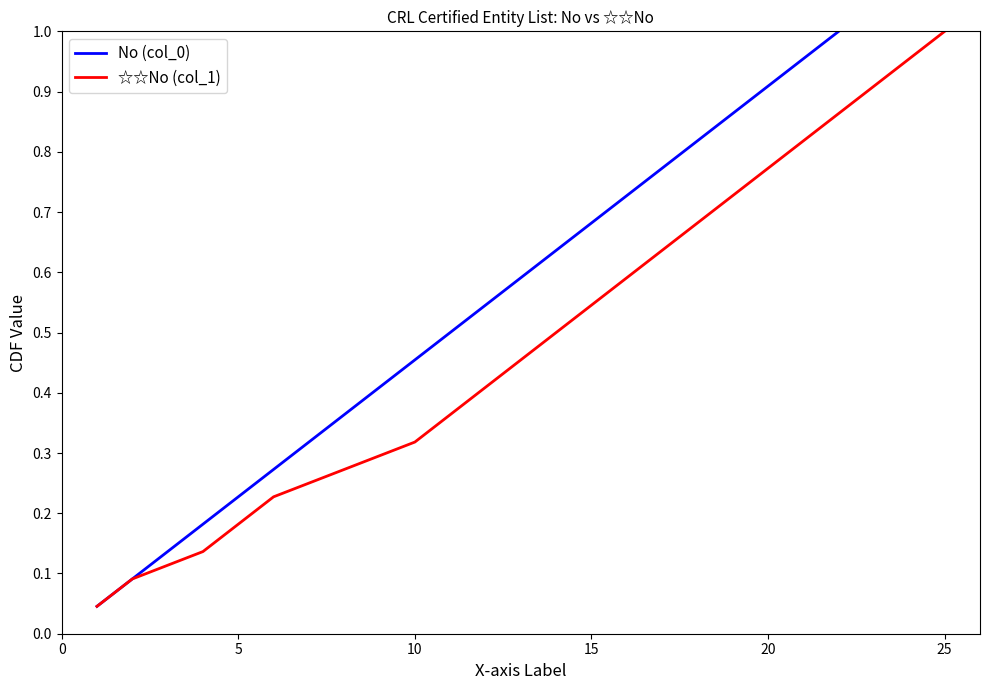

Rank the series by their maximum value, from highest to lowest.

No (col_0), ☆☆No (col_1)